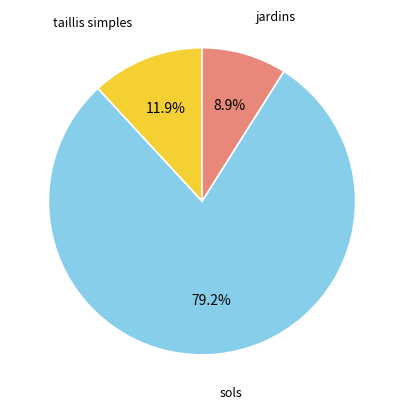

Is there a majority slice in this chart?

Yes